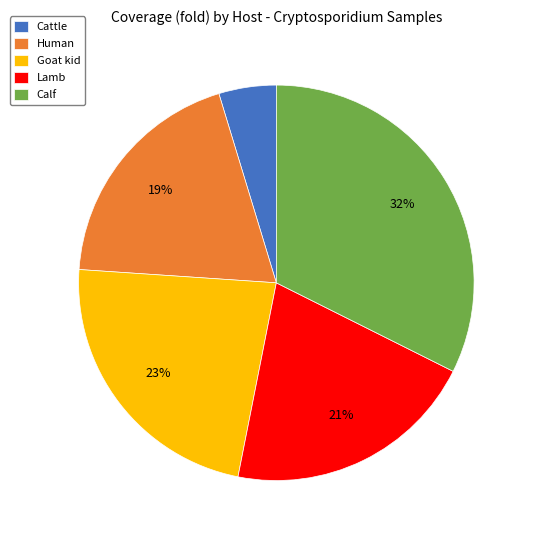

Between Lamb and Goat kid, which is larger?

Goat kid